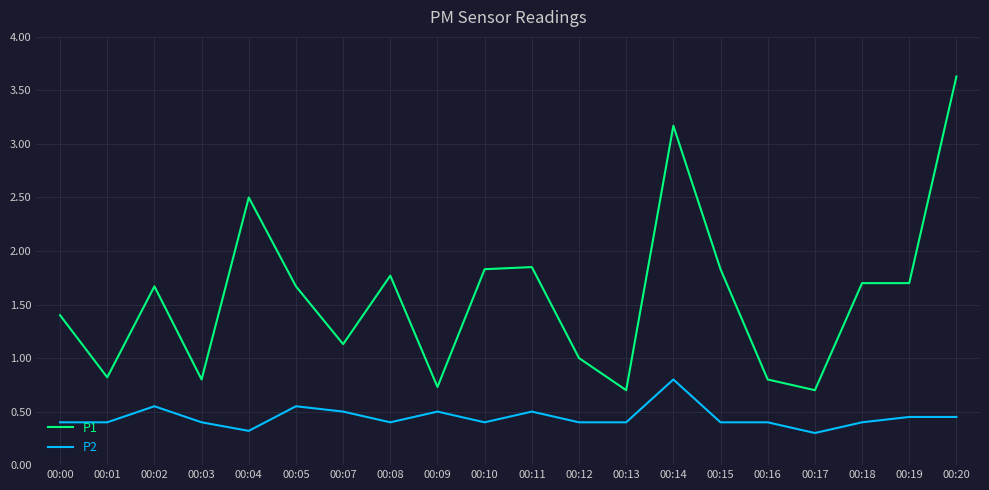

What is the total value across all series at 00:14?

4.0